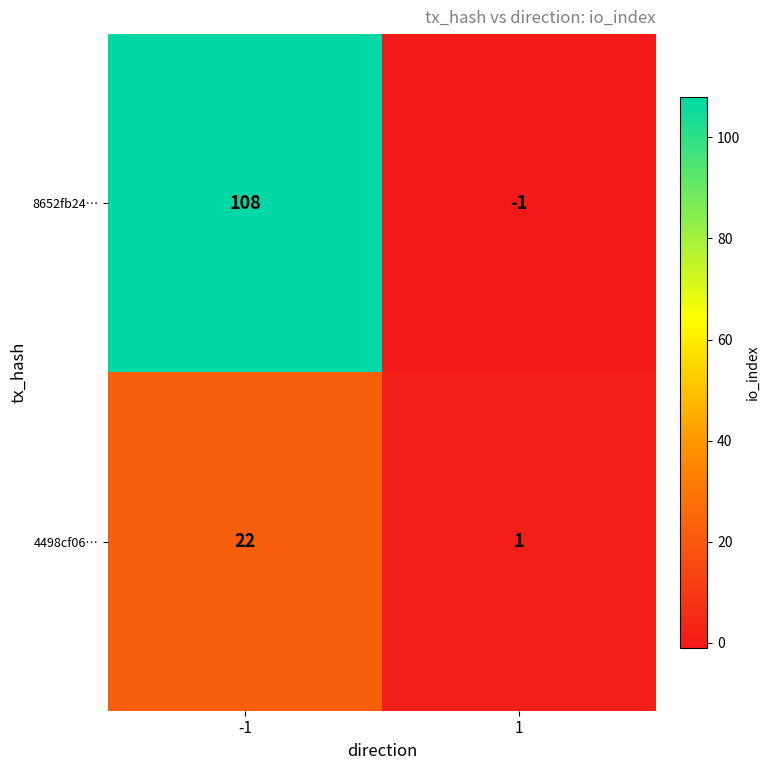

True or false: 4498cf06… has a value of 1 at 1.

True